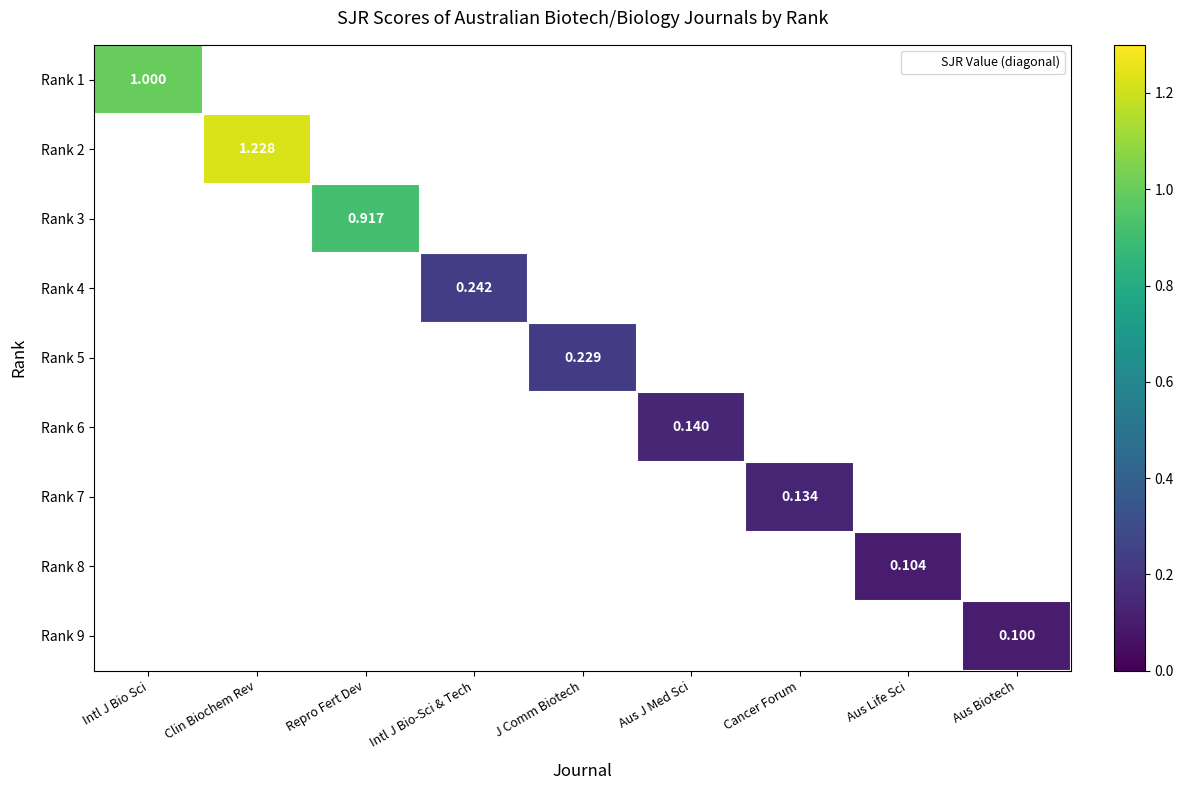

Which category has the highest value in the Rank 2 series?

Intl J Bio Sci